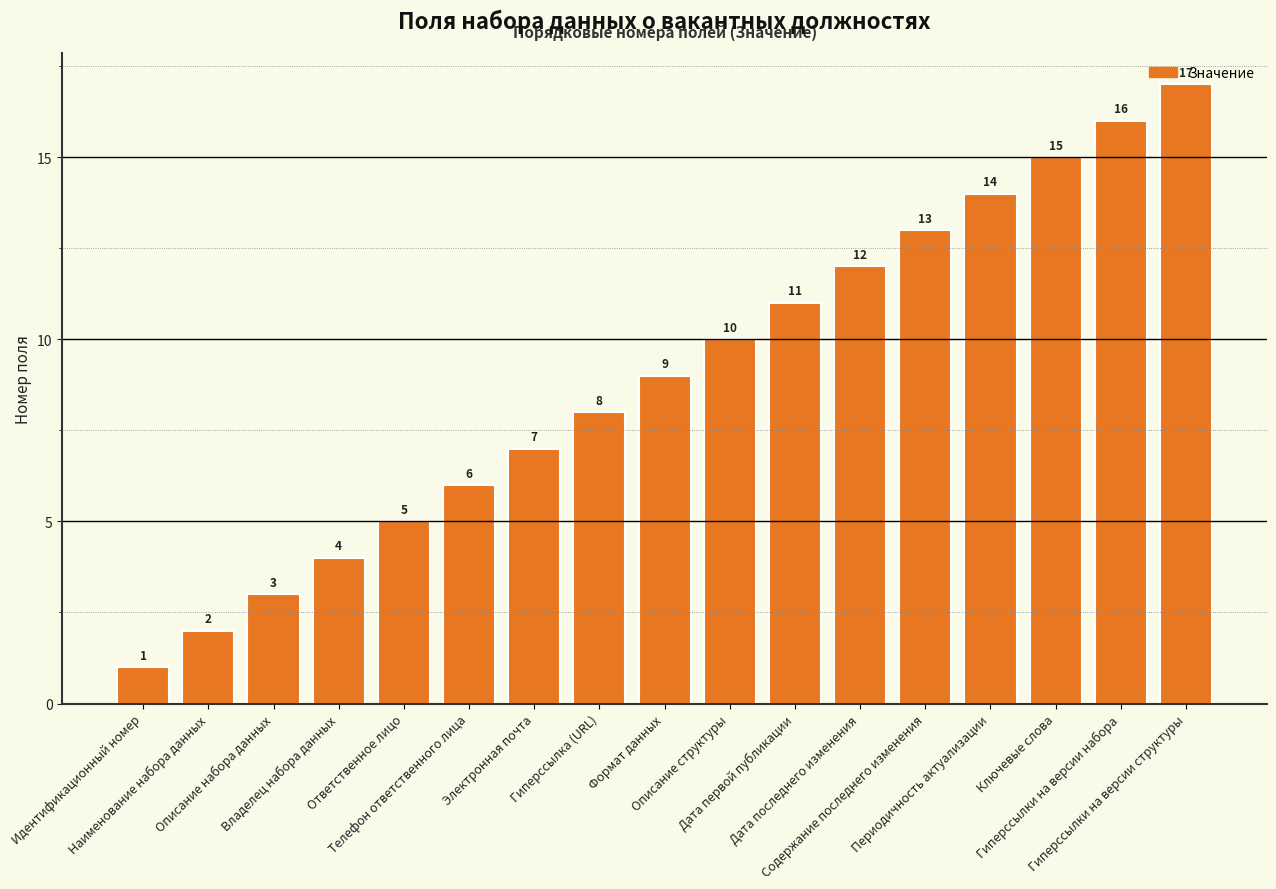

Count the number of categories in the chart.

17